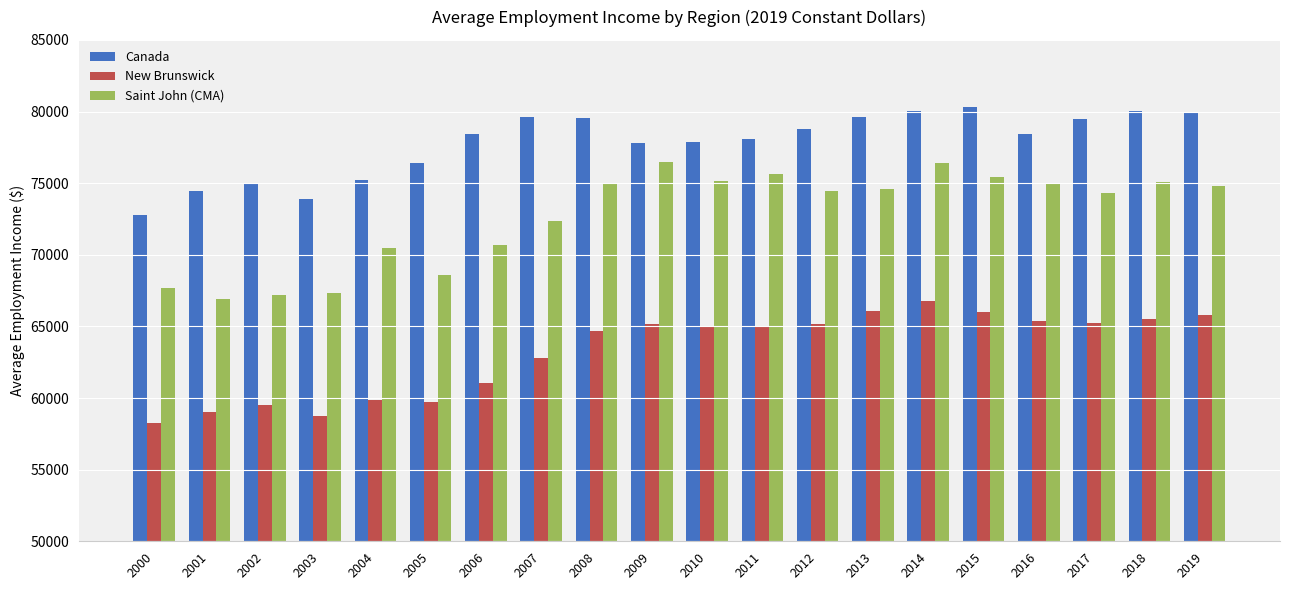

How many bars are there in total?

60